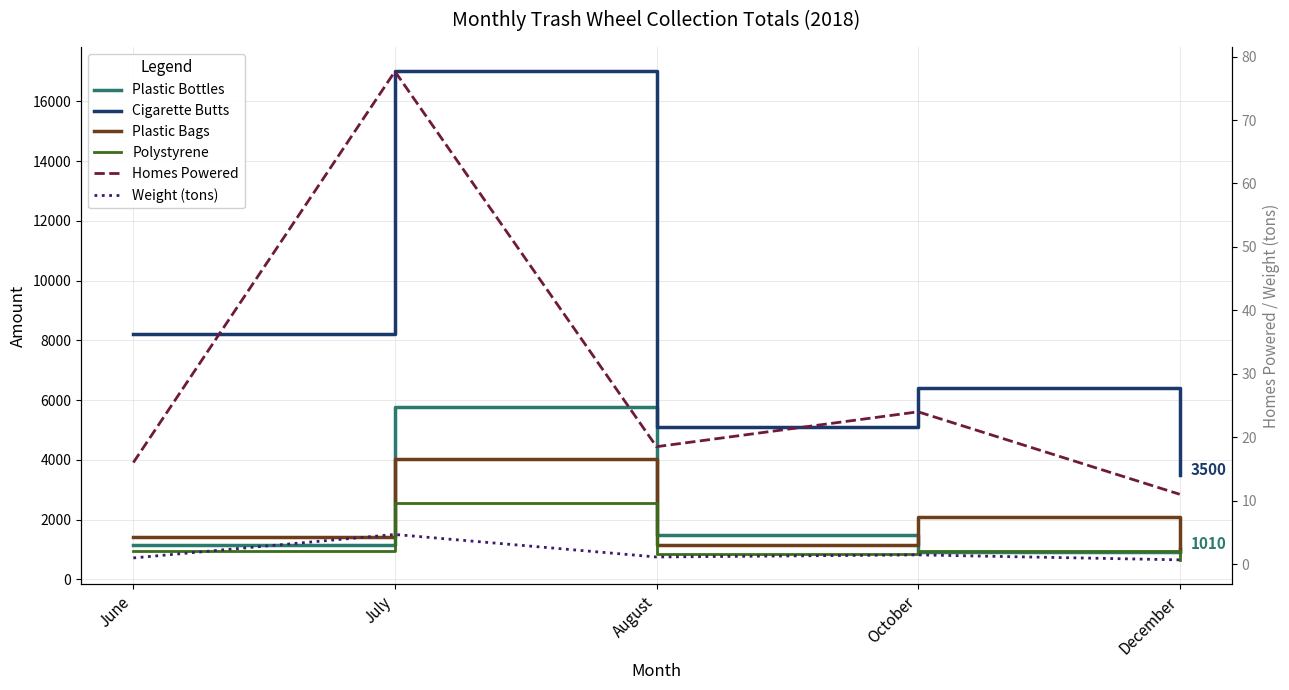

Reading right to left, transcribe all the data shown in this chart.

Plastic Bottles: December=1010.0	October=920.0	August=1490.0	July=5770.0	June=1150.0
Cigarette Butts: December=3500.0	October=6400.0	August=5100.0	July=17000.0	June=8200.0
Plastic Bags: December=920.0	October=2100.0	August=1130.0	July=4030.0	June=1420.0
Polystyrene: December=650.0	October=940.0	August=840.0	July=2540.0	June=940.0
Homes Powered: December=11.0	October=24.0	August=18.5	July=77.7	June=16.0
Weight (tons): December=0.7	October=1.4	August=1.1	July=4.7	June=1.0